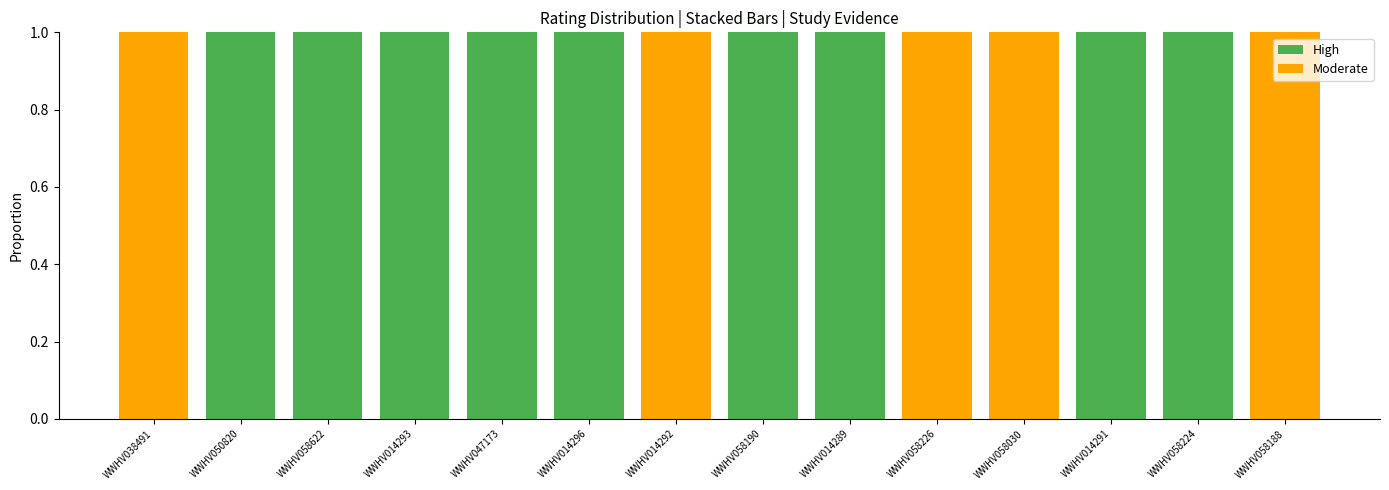

True or false: High has a value of 0 at WWHV014296.

False